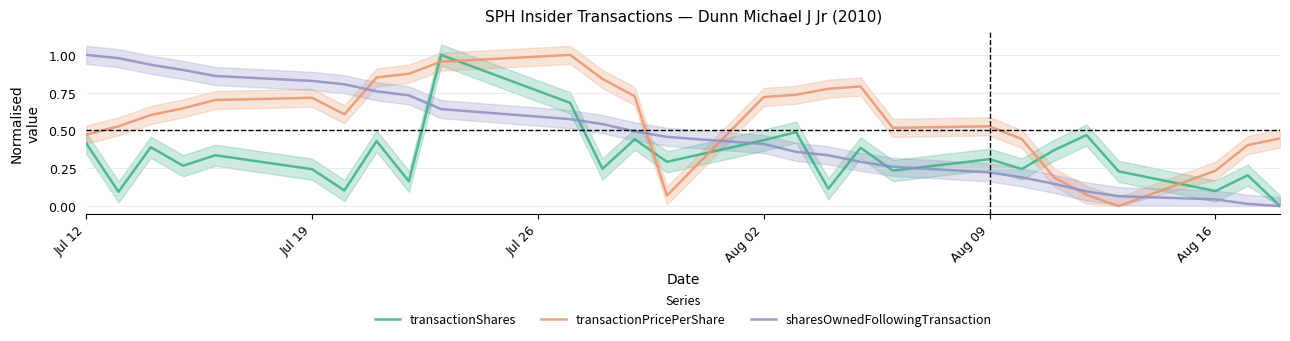

How many data points in transactionPricePerShare are above 0?

26